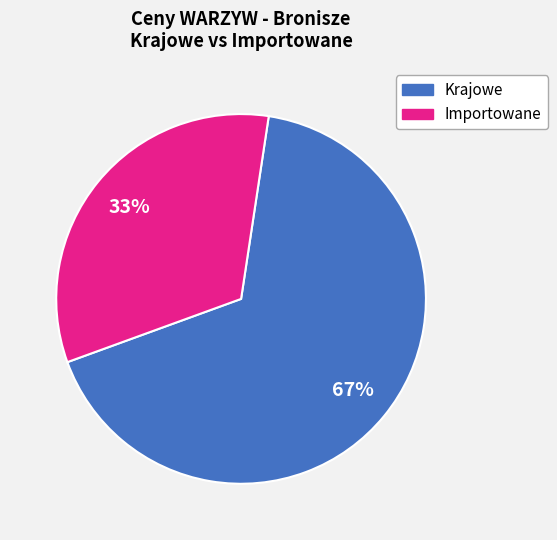

Is there a majority slice in this chart?

Yes